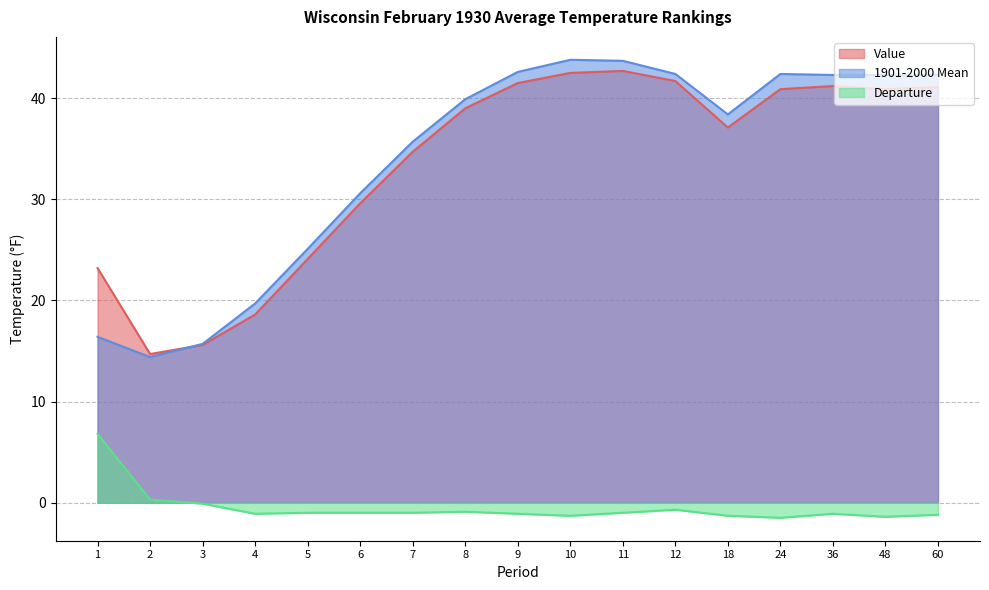

Reading left to right, transcribe all the data shown in this chart.

Value: 23.2	14.7	15.6	18.6	24.1	29.6	34.7	39.0	41.5	42.5	42.7	41.7	37.1	40.9	41.2	40.9	41.1
1901-2000 Mean: 16.4	14.4	15.7	19.7	25.1	30.6	35.7	39.9	42.6	43.8	43.7	42.4	38.4	42.4	42.3	42.3	42.3
Departure: 6.8	0.3	-0.1	-1.1	-1.0	-1.0	-1.0	-0.9	-1.1	-1.3	-1.0	-0.7	-1.3	-1.5	-1.1	-1.4	-1.2